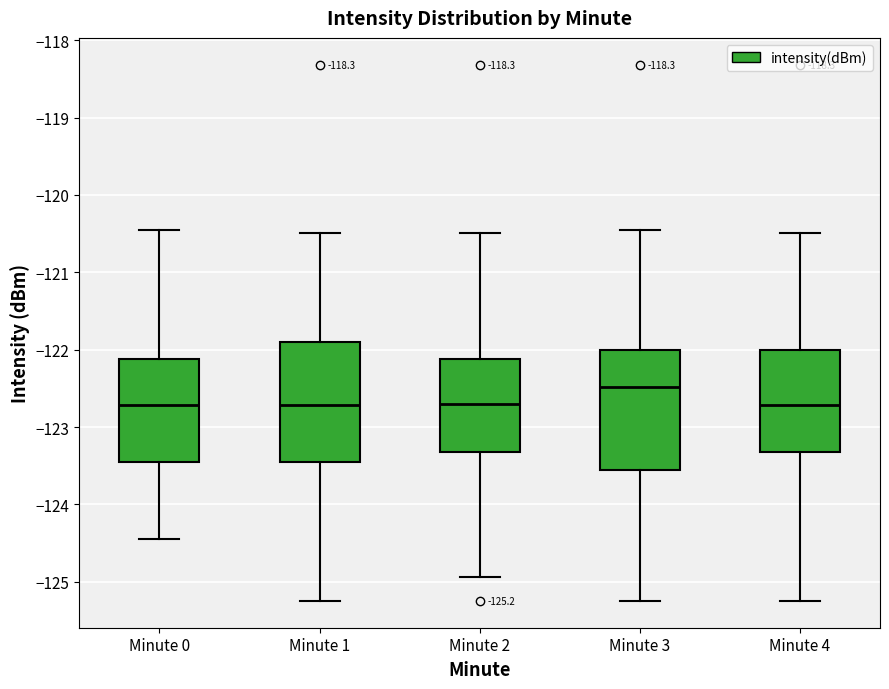

Which box has the highest median line?

Minute 3